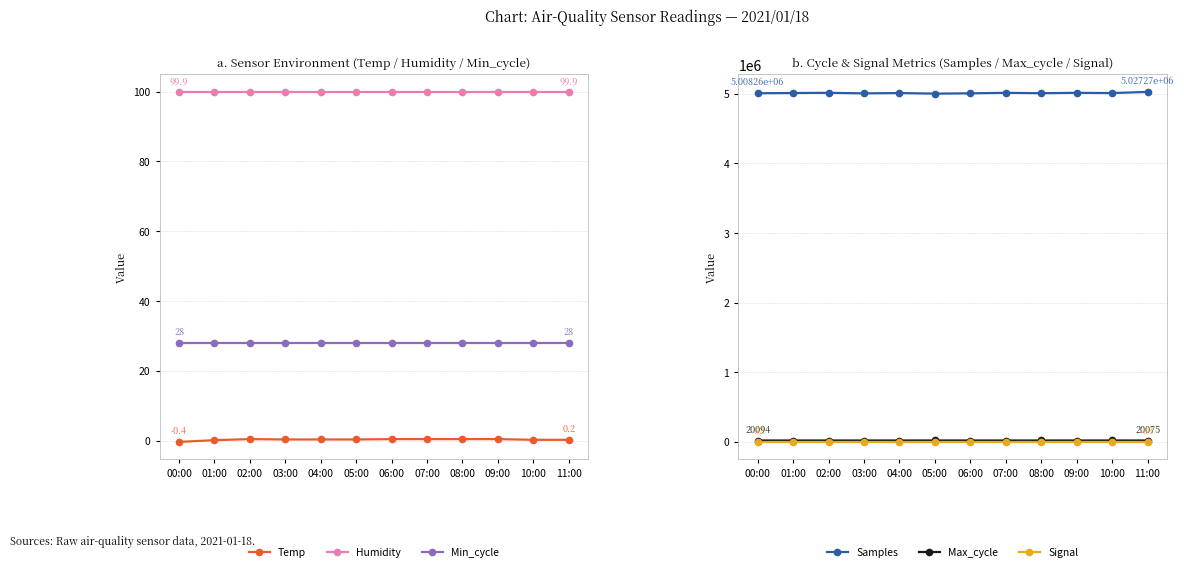

Which series has the largest range (max minus min)?

Samples